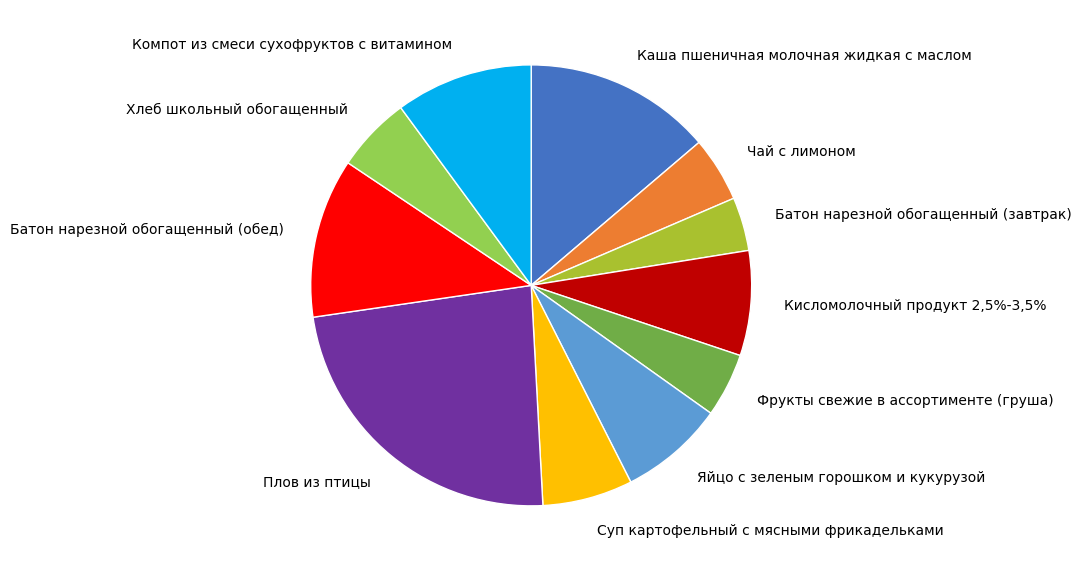

Between Кисломолочный продукт 2,5%-3,5% and Батон нарезной обогащенный (обед), which is larger?

Батон нарезной обогащенный (обед)